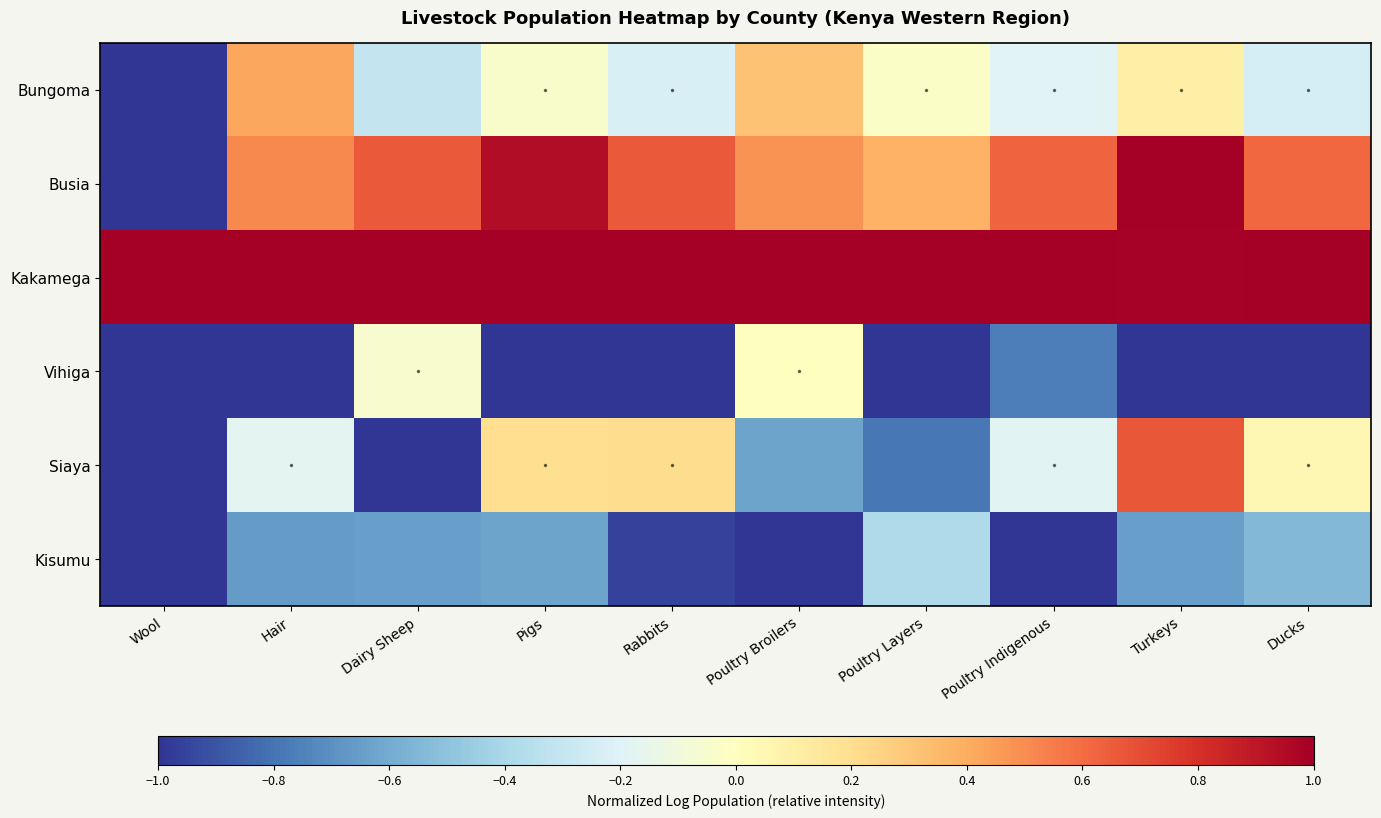

Reading left to right, what are all the values shown in this chart?

Bungoma: Wool=-1.0	Hair=0.4	Dairy Sheep=-0.3	Pigs=-0.0	Rabbits=-0.2	Poultry Broilers=0.3	Poultry Layers=-0.0	Poultry Indigenous=-0.2	Turkeys=0.1	Ducks=-0.2
Busia: Wool=-1.0	Hair=0.5	Dairy Sheep=0.7	Pigs=0.9	Rabbits=0.7	Poultry Broilers=0.5	Poultry Layers=0.4	Poultry Indigenous=0.6	Turkeys=1.0	Ducks=0.6
Kakamega: Wool=1.0	Hair=1.0	Dairy Sheep=1.0	Pigs=1.0	Rabbits=1.0	Poultry Broilers=1.0	Poultry Layers=1.0	Poultry Indigenous=1.0	Turkeys=1.0	Ducks=1.0
Vihiga: Wool=-1.0	Hair=-1.0	Dairy Sheep=-0.1	Pigs=-1.0	Rabbits=-1.0	Poultry Broilers=0.0	Poultry Layers=-1.0	Poultry Indigenous=-0.8	Turkeys=-1.0	Ducks=-1.0
Siaya: Wool=-1.0	Hair=-0.2	Dairy Sheep=-1.0	Pigs=0.2	Rabbits=0.2	Poultry Broilers=-0.6	Poultry Layers=-0.8	Poultry Indigenous=-0.2	Turkeys=0.7	Ducks=0.0
Kisumu: Wool=-1.0	Hair=-0.7	Dairy Sheep=-0.6	Pigs=-0.6	Rabbits=-1.0	Poultry Broilers=-1.0	Poultry Layers=-0.4	Poultry Indigenous=-1.0	Turkeys=-0.6	Ducks=-0.5